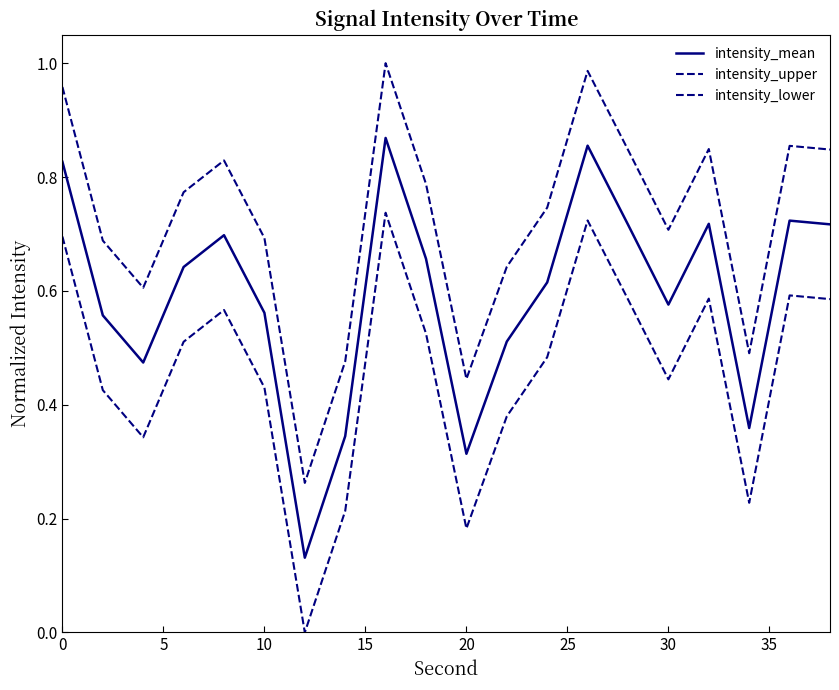

How many lines are shown in the chart?

3